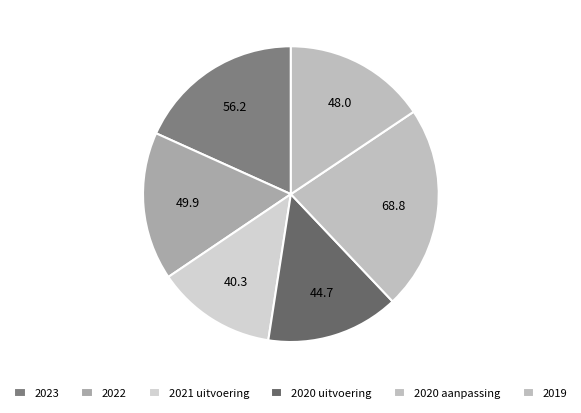

Which has a higher value, 2020 aanpassing or 2023?

2020 aanpassing